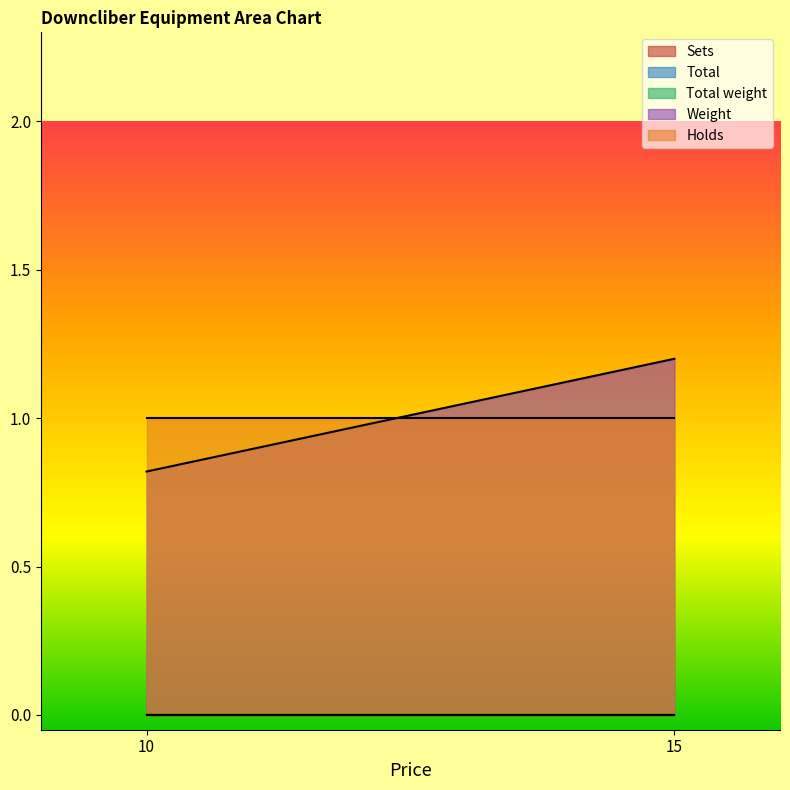

Rank the categories by Weight value from lowest to highest.

10, 15